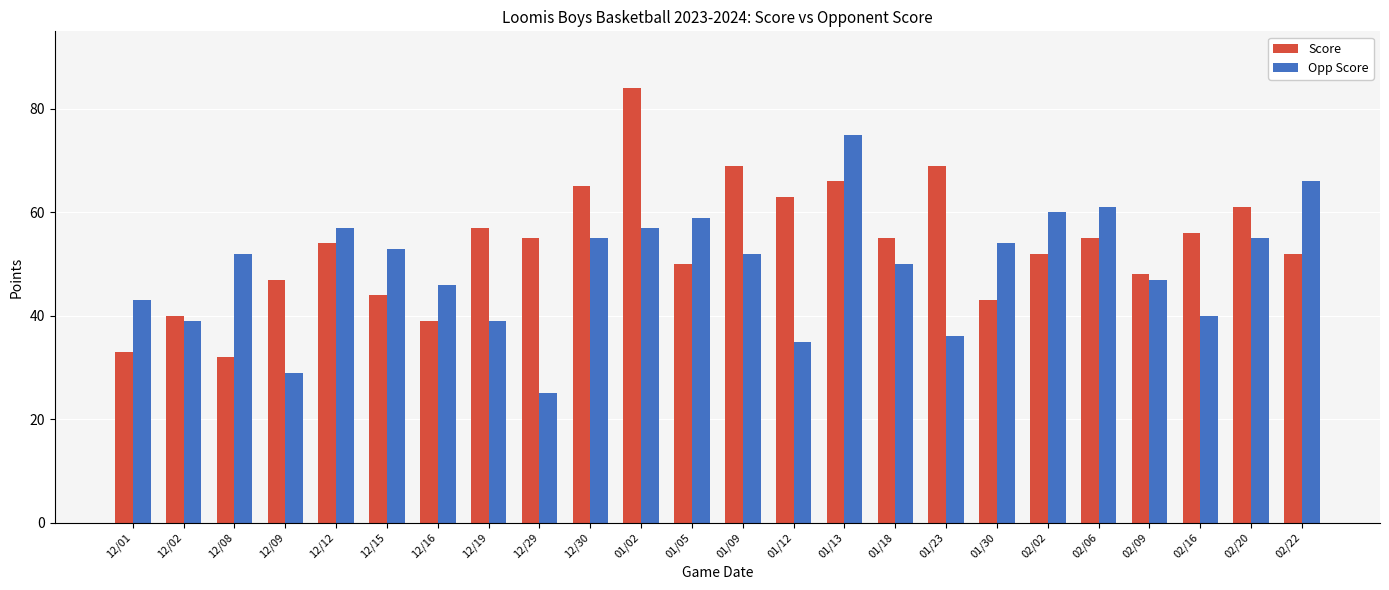

What is the difference between the highest and lowest values at 02/06?

6